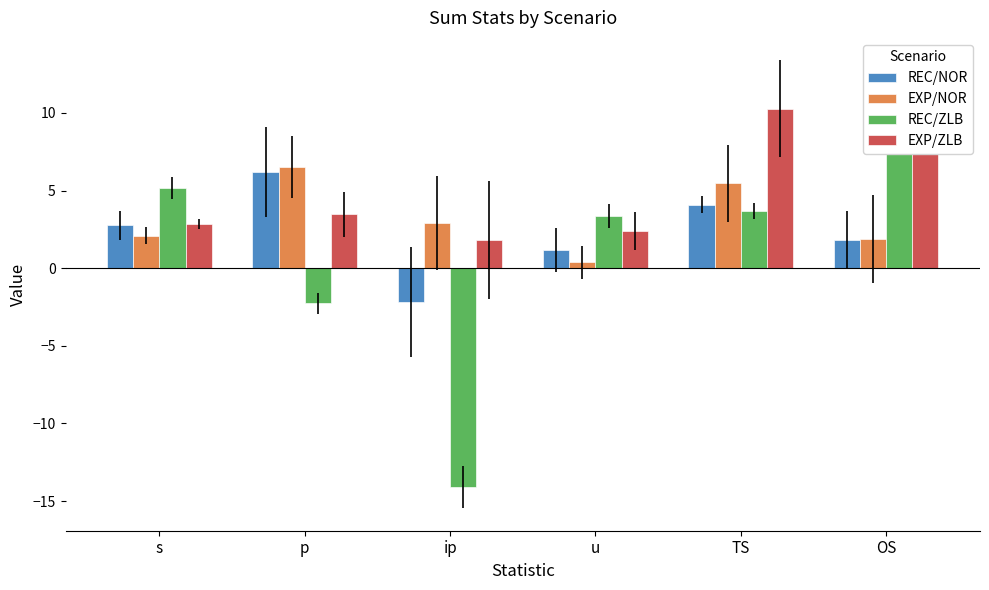

Which label corresponds to the smallest value in the chart?

ip